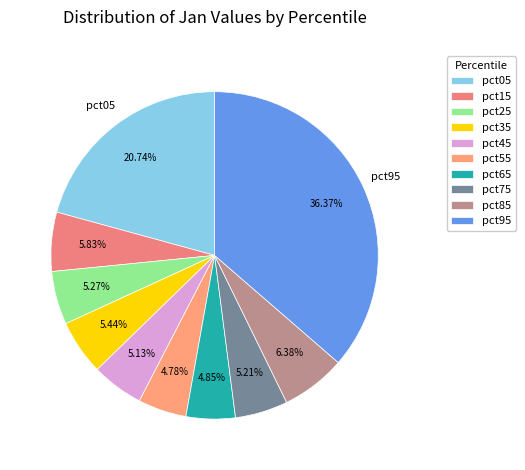

Which category has the smallest portion of the pie?

pct55